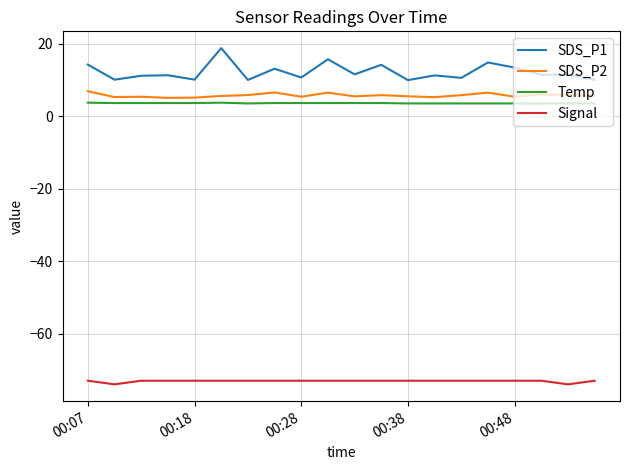

What is the maximum value for Signal?

-73.0